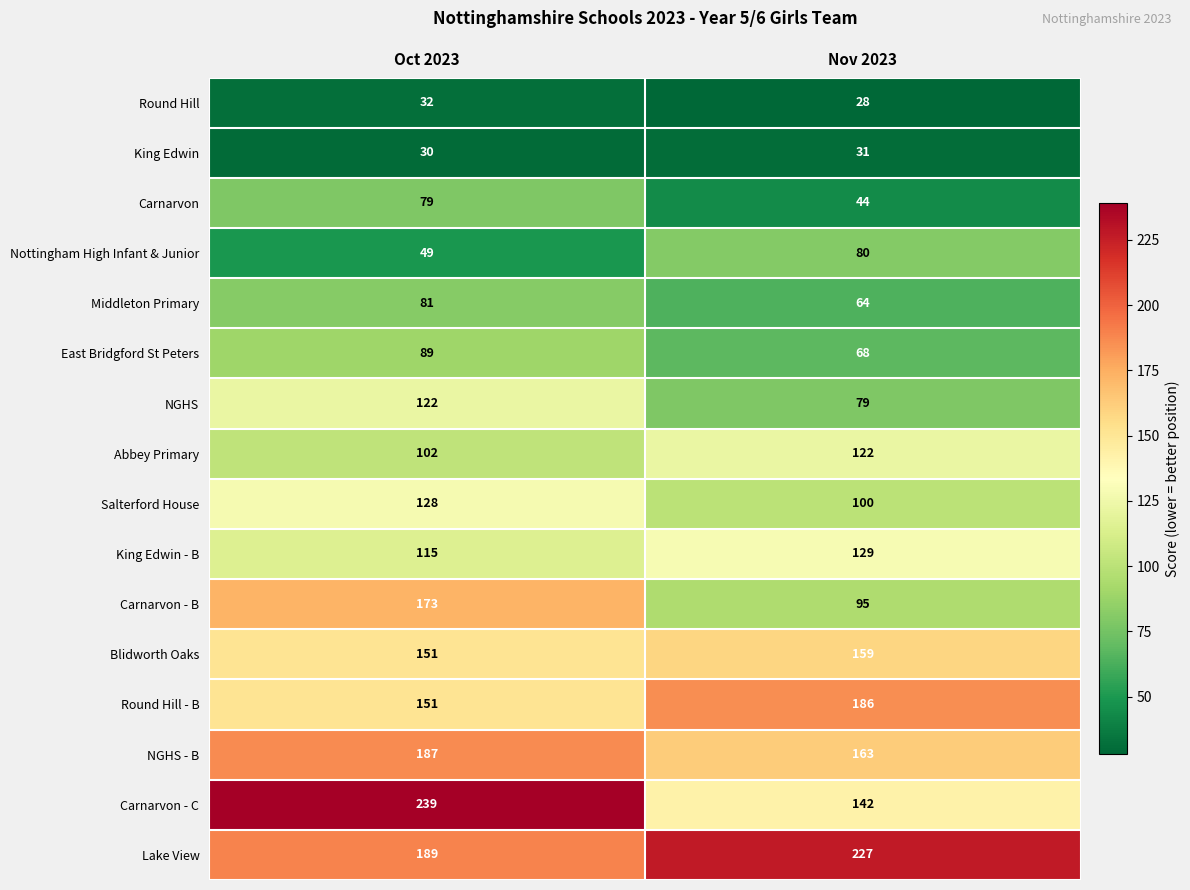

What is the minimum value shown in the chart?

28